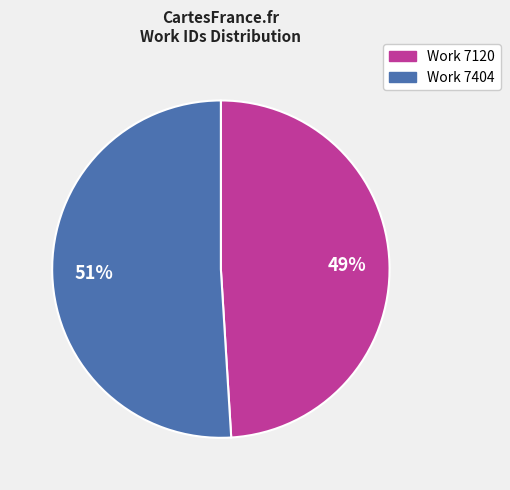

Is there a majority slice in this chart?

Yes